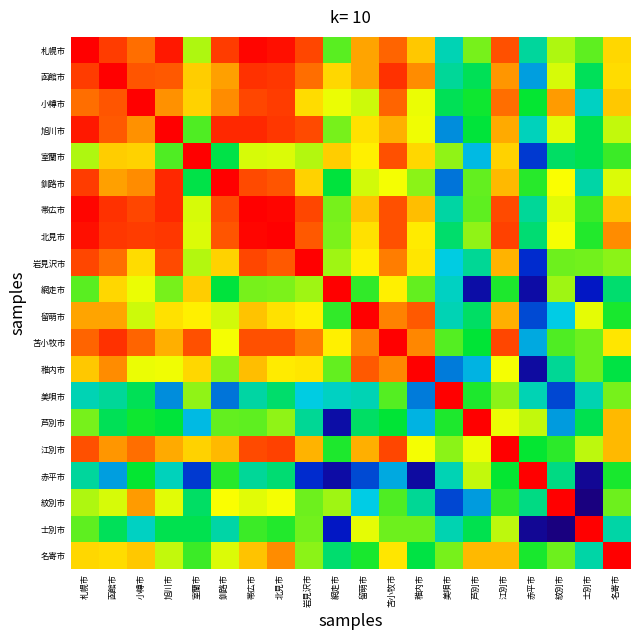

Count the number of data series in this chart.

20